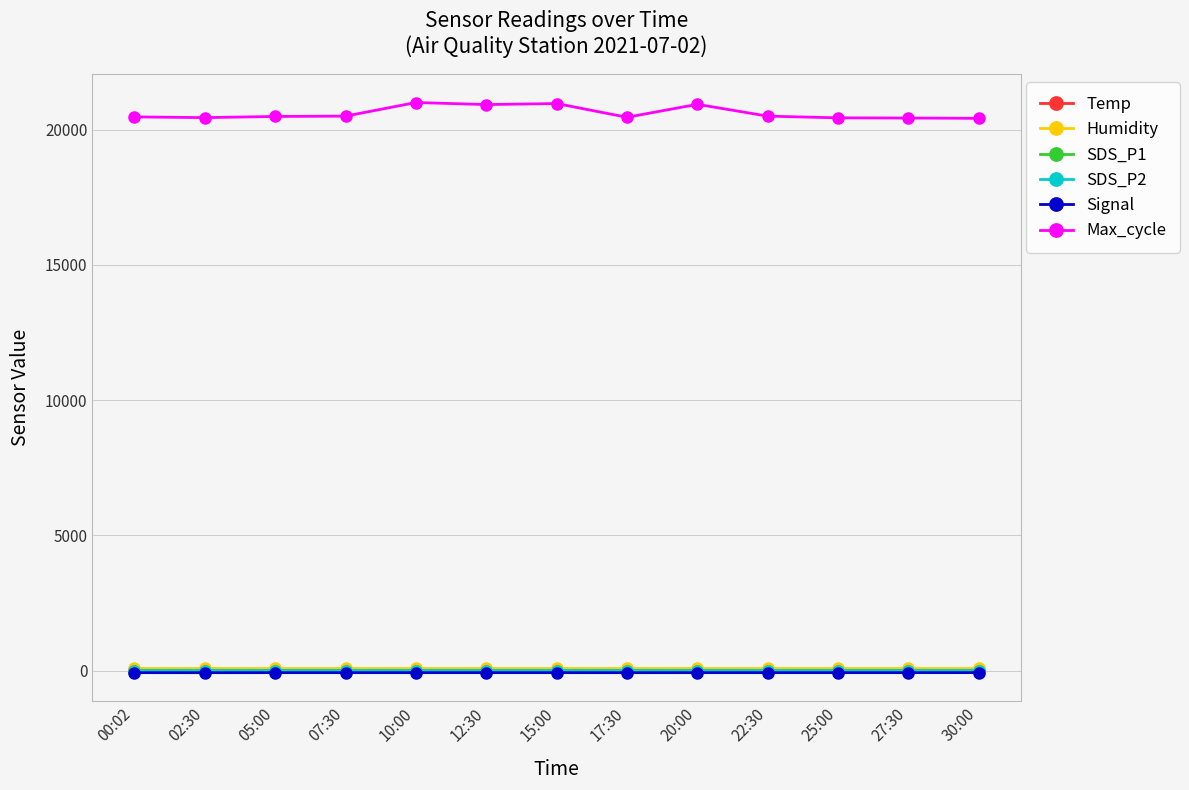

The value of Max_cycle at 05:00 is 20488.0. True or false?

True